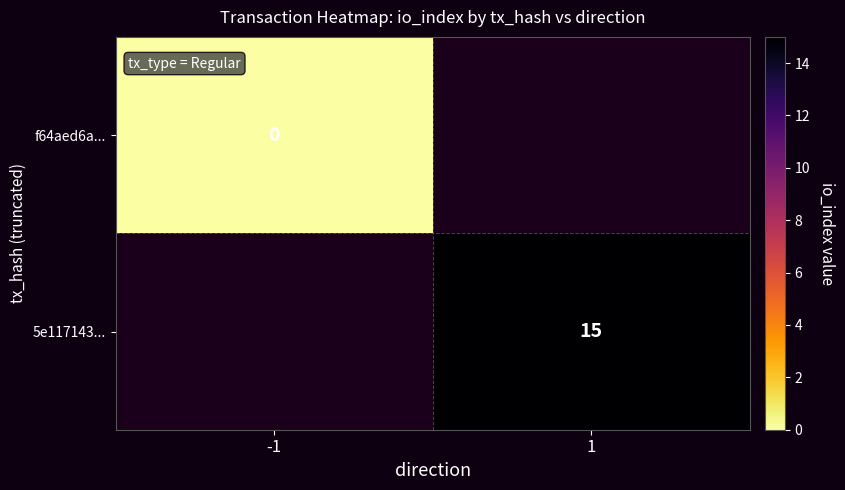

The value of 5e117143... at 1 is 15. True or false?

True